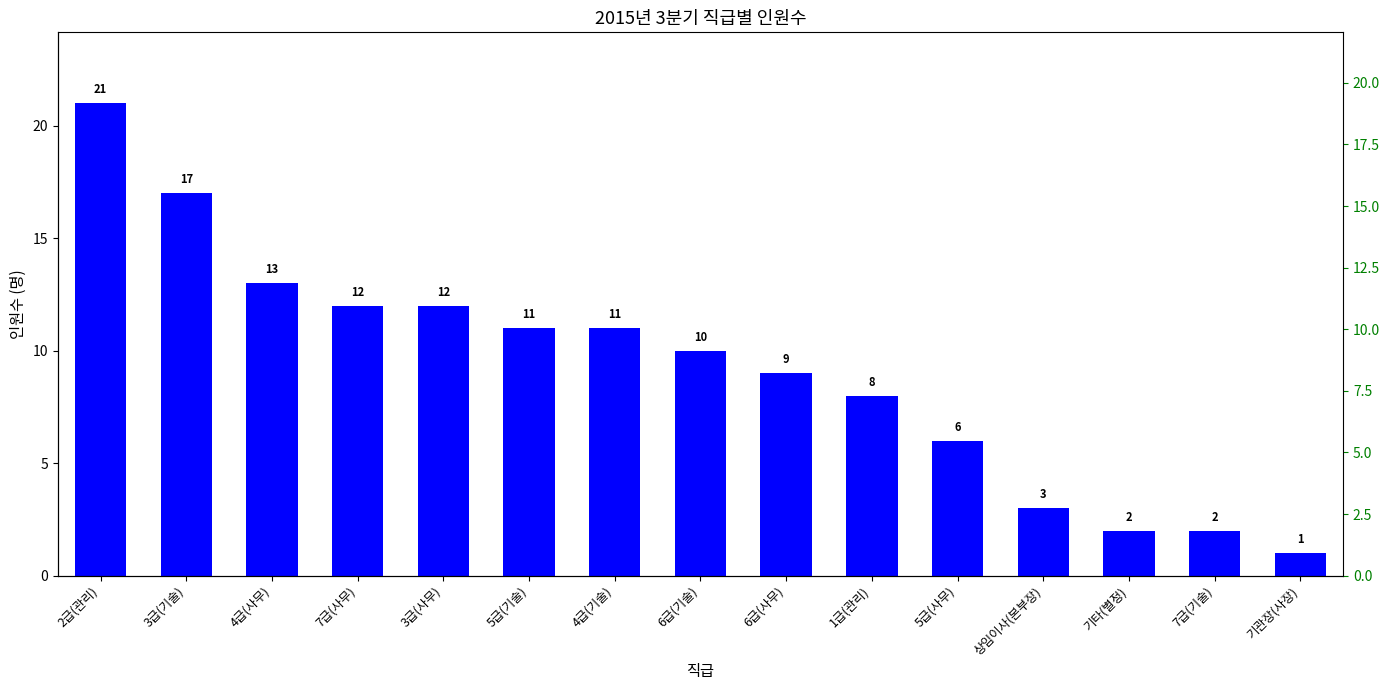

Are the bars grouped side by side (vs. stacked)?

No